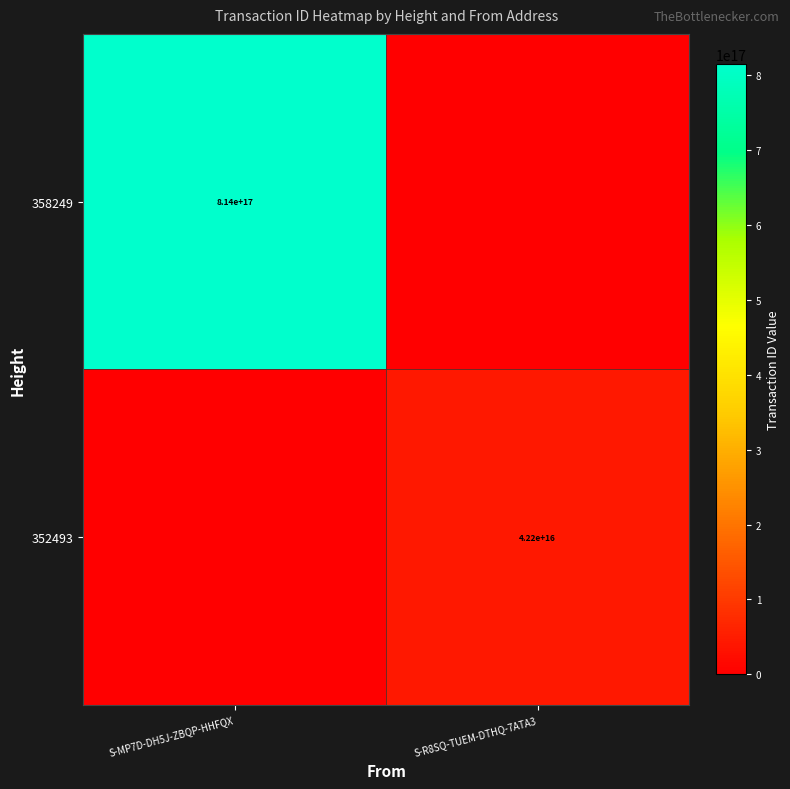

Is it true that 358249 equals 495124456401649152 at S-MP7D-DH5J-ZBQP-HHFQX?

False